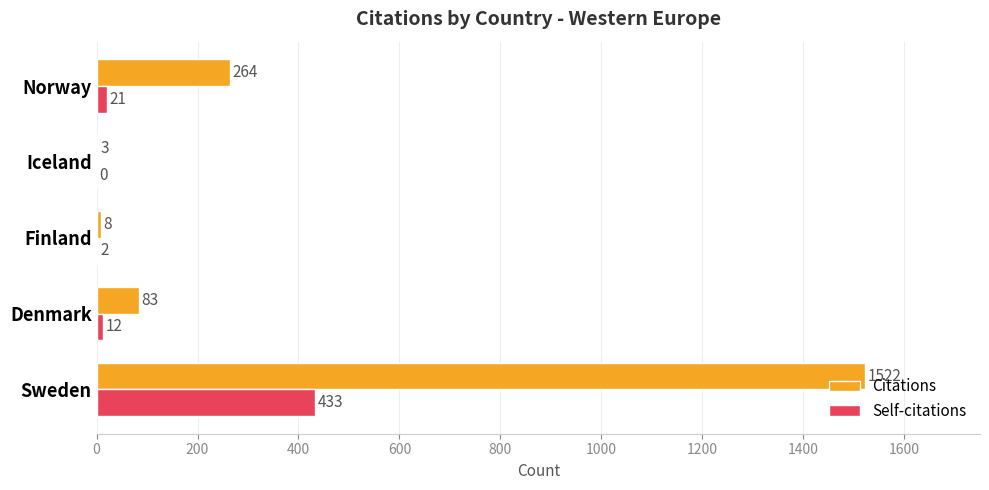

What is the sum of all Self-citations values?

468